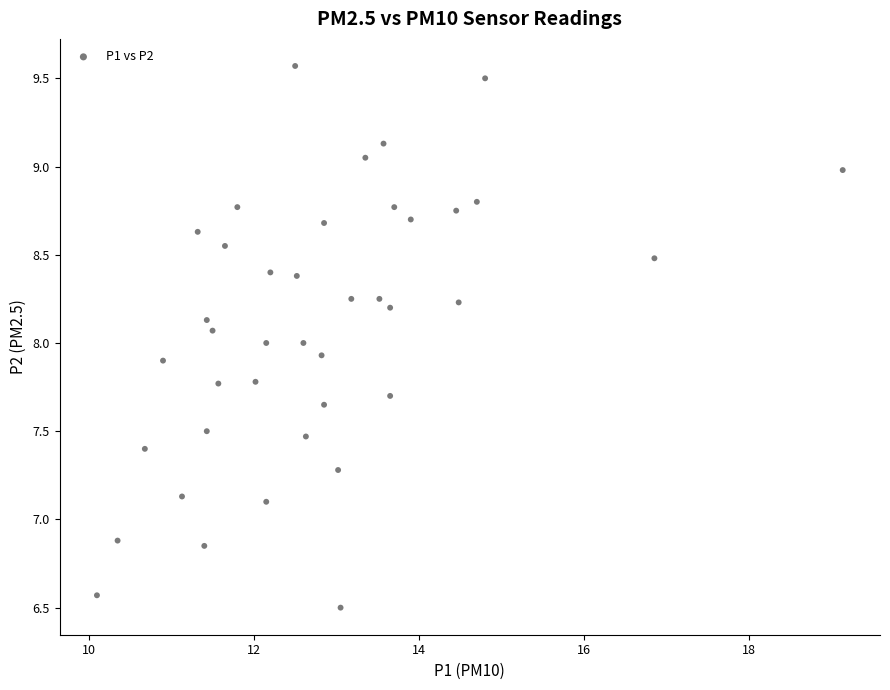

What is the range of Y values (max minus min)?

3.1